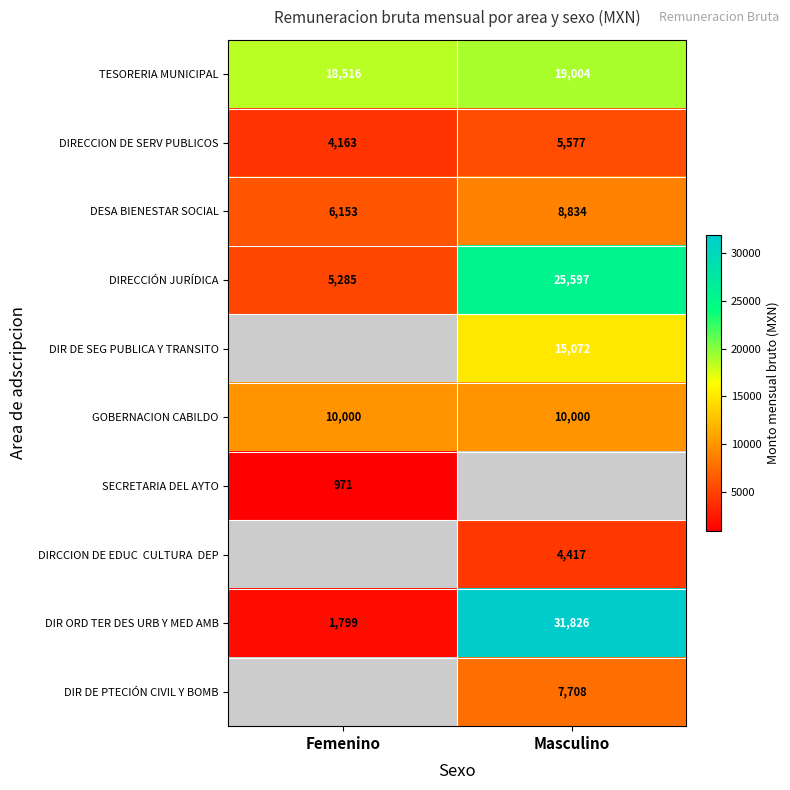

How many series are shown in this chart?

10